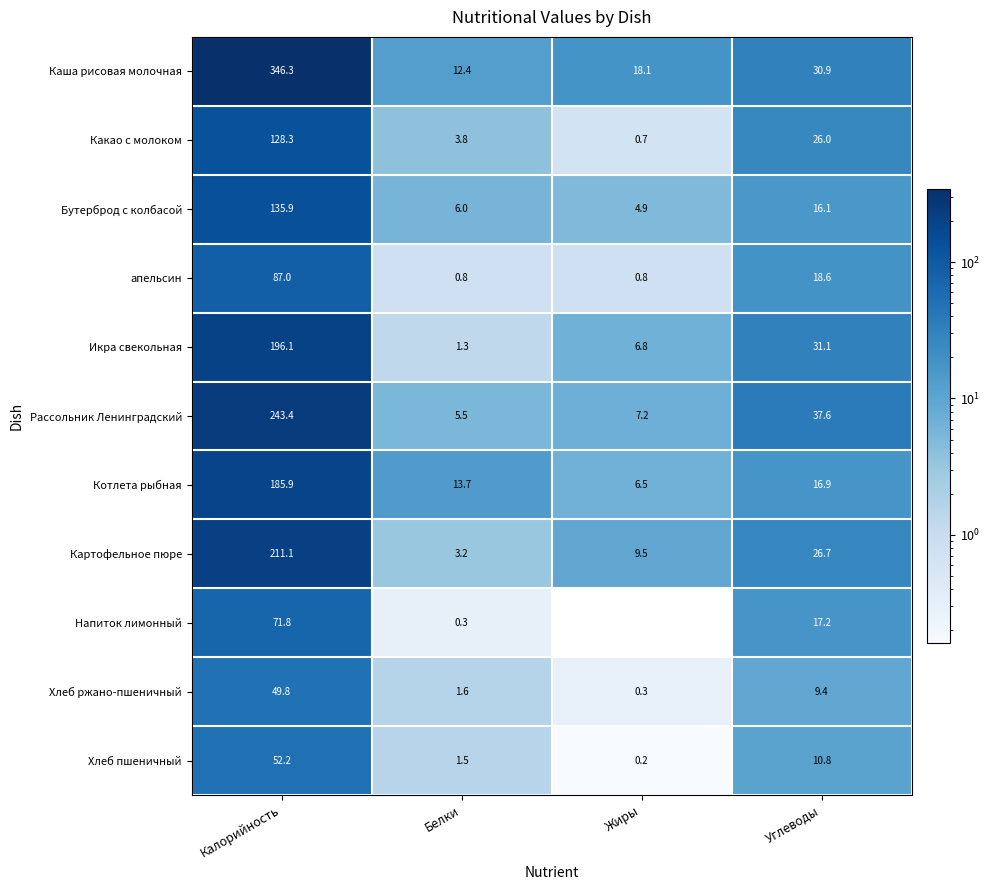

At which category is the sum across all series the highest?

Калорийность